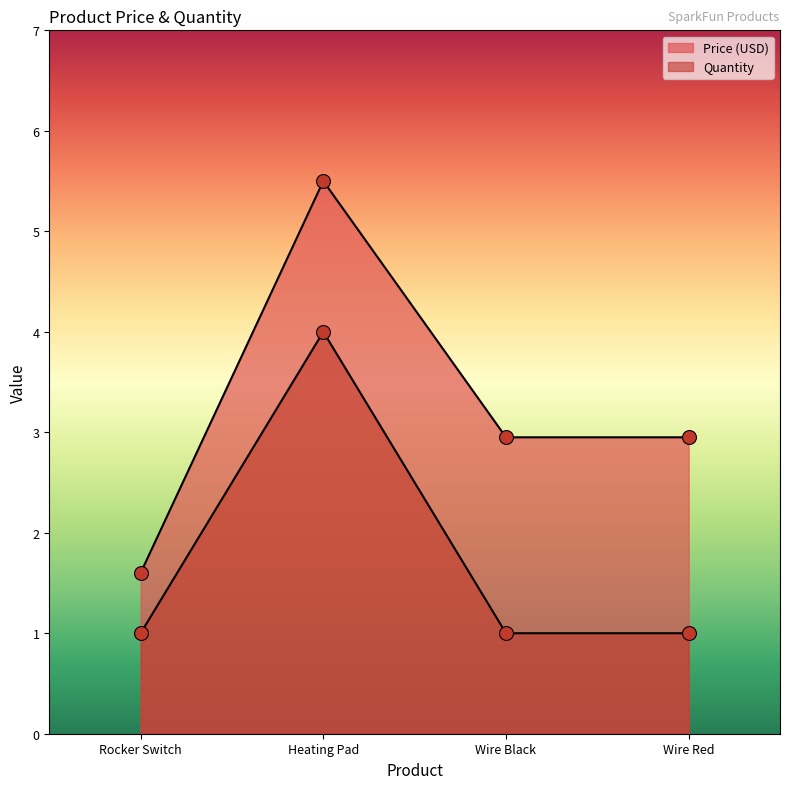

Which series contains the lowest Y value?

Quantity